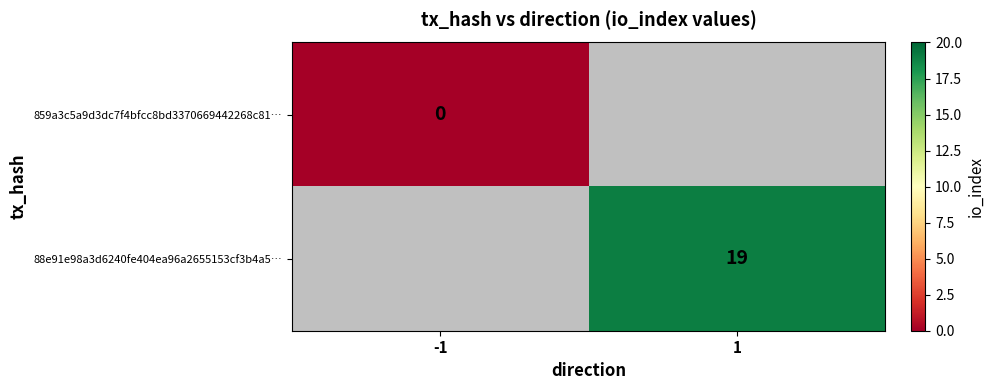

Which category has the highest value in the 859a3c5a9d3dc7f4bfcc8bd3370669442268c81… series?

-1